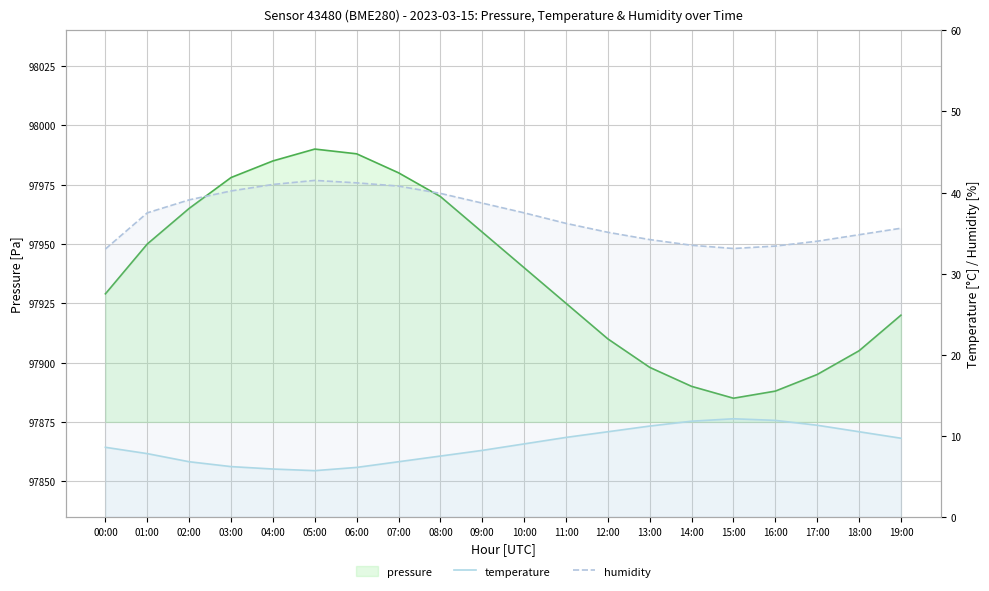

How many values in the humidity series exceed 37?

10